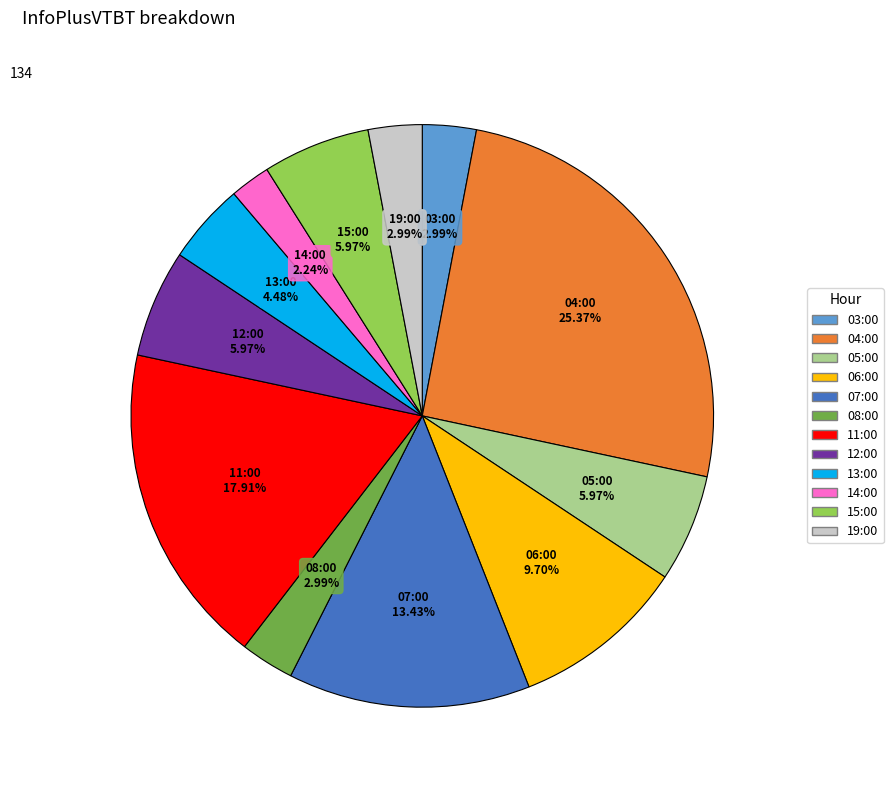

What is the largest slice in the pie chart?

04:00